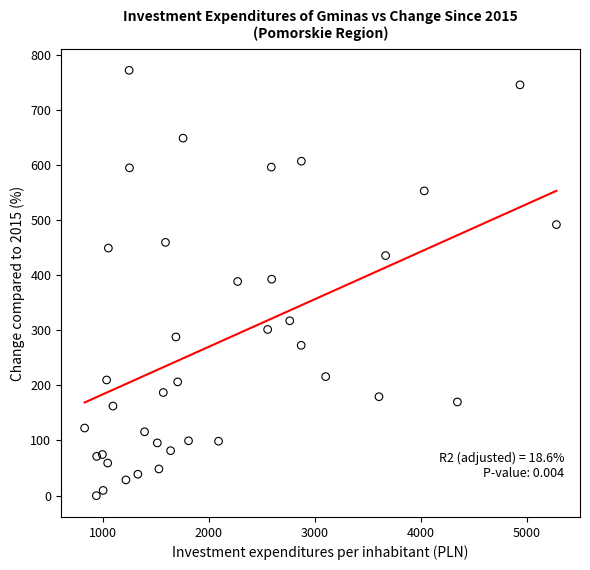

What is the range of Y values (max minus min)?

772.6